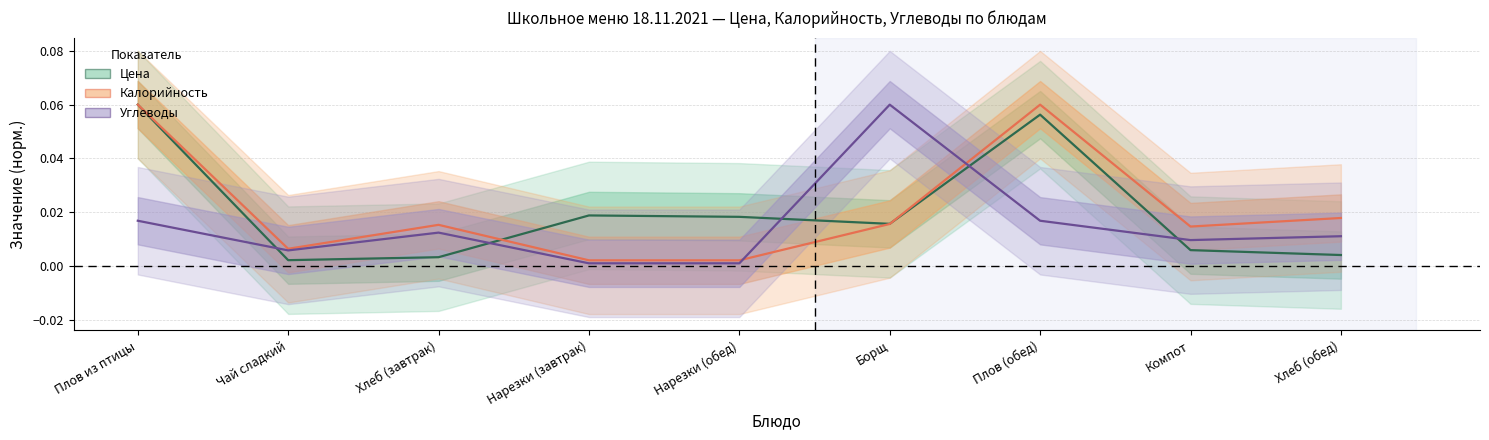

Count the number of categories in the chart.

9